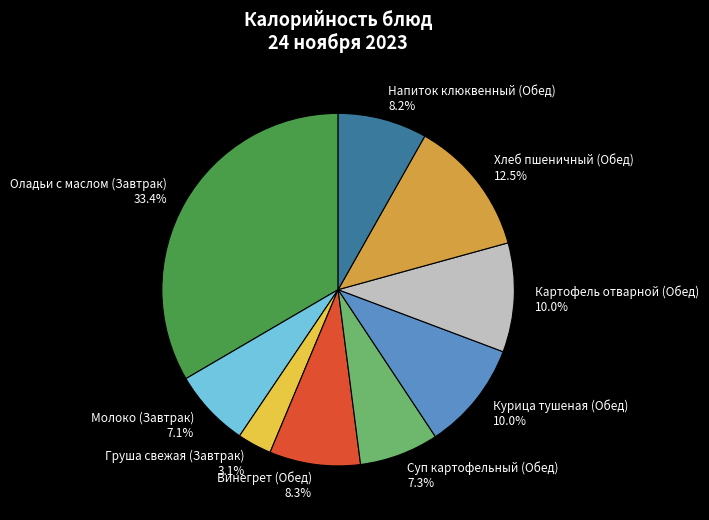

What portion of the pie excludes Винегрет (Обед)?

91.7%